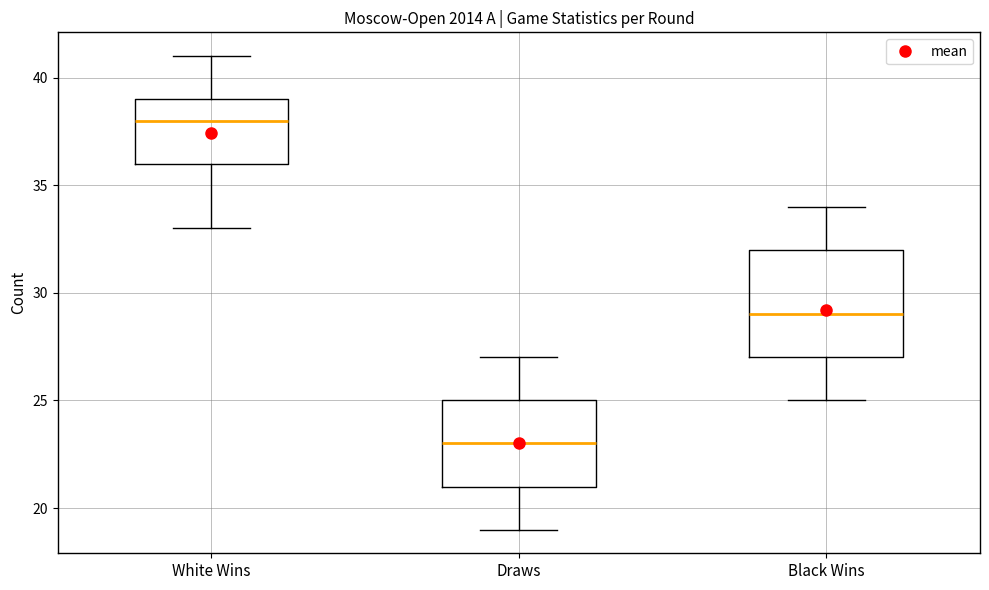

Reading left to right, transcribe this box plot: for each box, give where its median line is, the range the box spans, and where its two whiskers end, as read against the y-axis. The values are not printed on the chart, so give them approximately, as read against the axis.

White Wins: median 38, box 36 to 39, whiskers 33 to 41
Draws: median 23, box 21 to 25, whiskers 19 to 27
Black Wins: median 29, box 27 to 32, whiskers 25 to 34